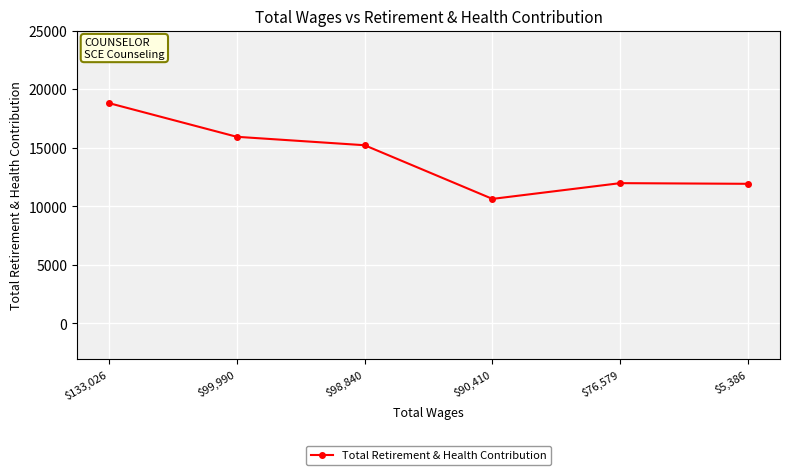

What is the difference between the maximum and minimum values?

8177